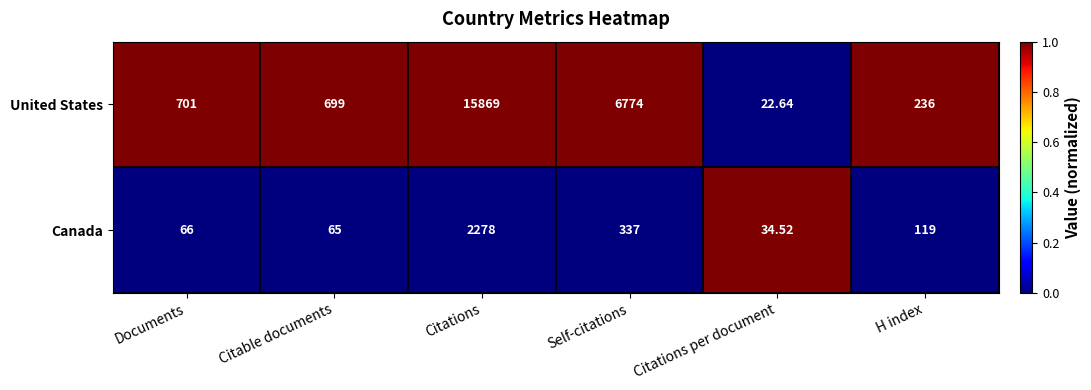

At which label does Canada reach its peak?

Citations